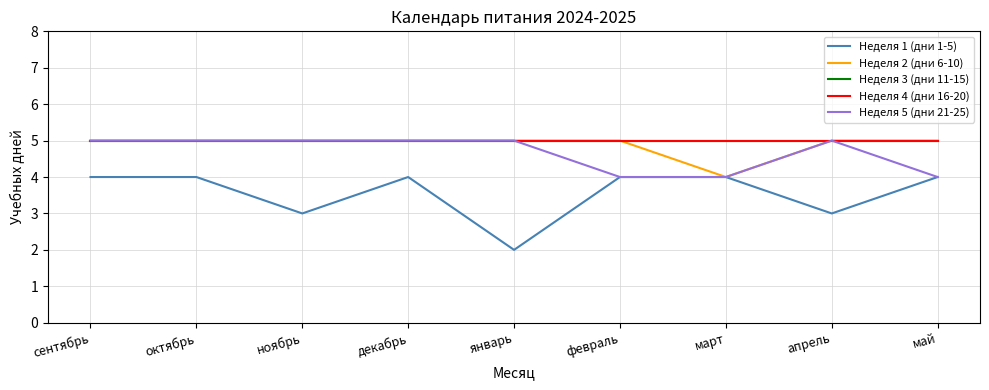

Is this an area chart (filled region under the line)?

No